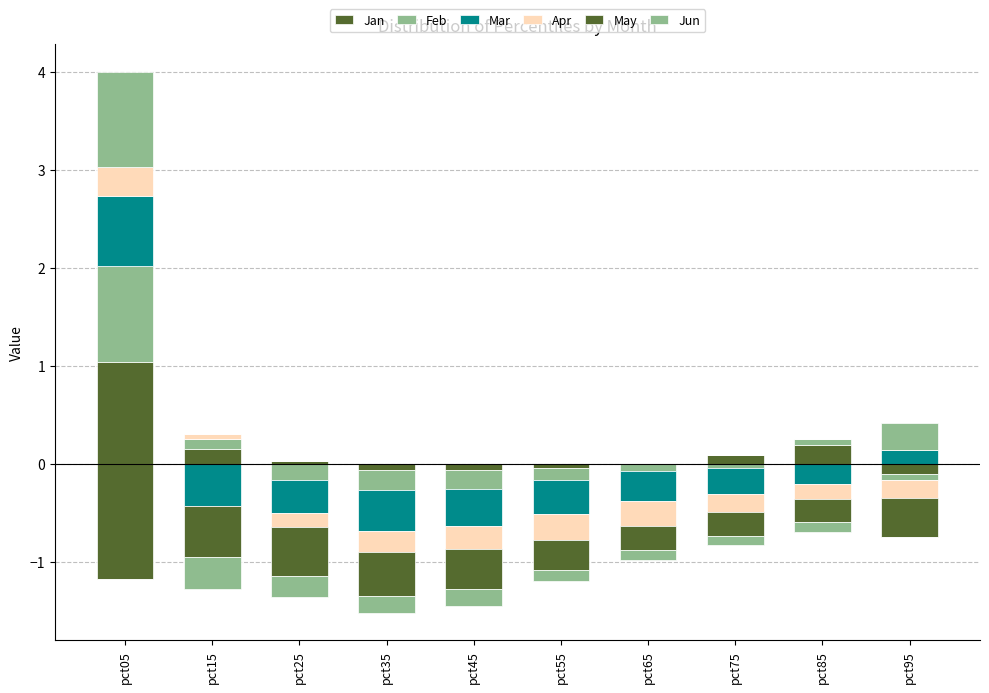

Which label corresponds to the smallest value in the chart?

pct35